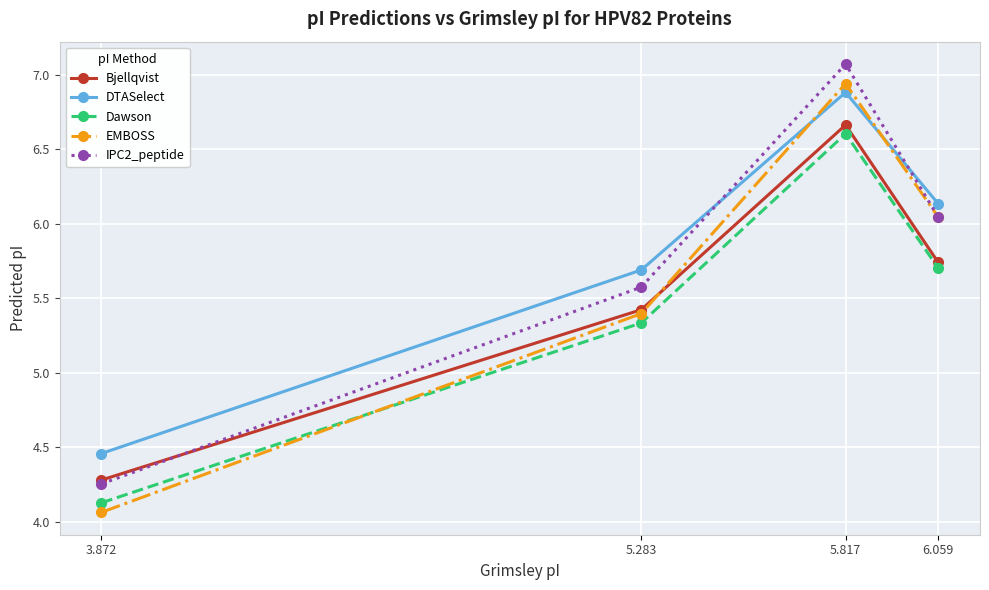

Which category has the highest value in the Bjellqvist series?

5.817